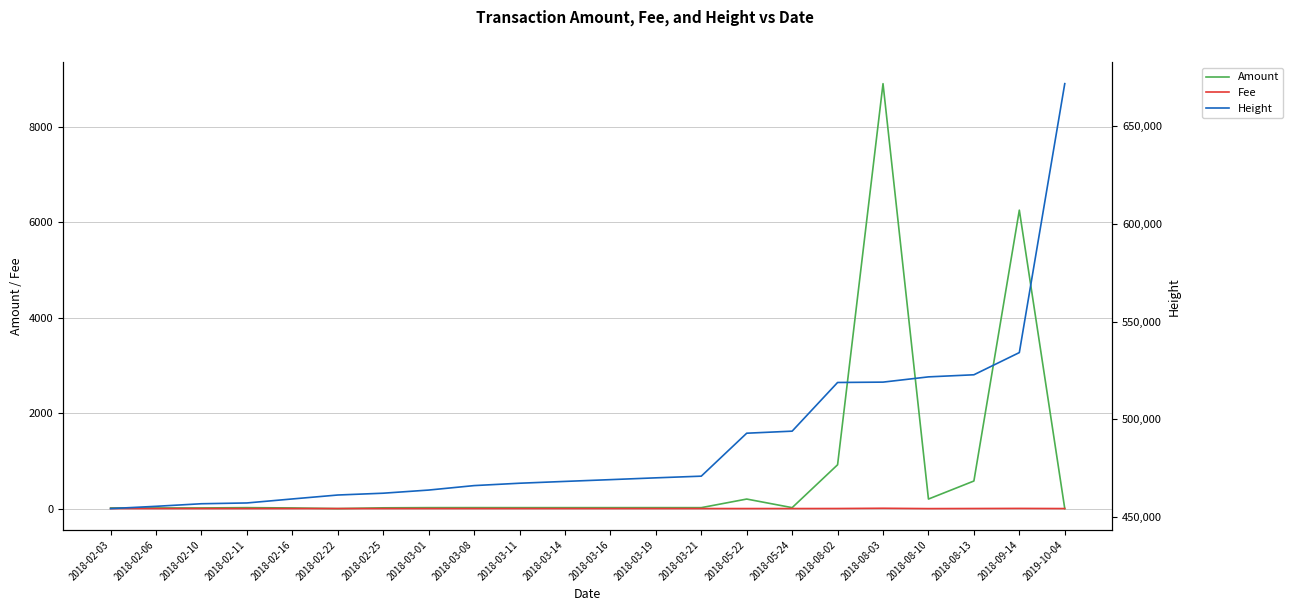

List the labels in order of Height value, largest first.

2019-10-04, 2018-09-14, 2018-08-13, 2018-08-10, 2018-08-03, 2018-08-02, 2018-05-24, 2018-05-22, 2018-03-21, 2018-03-19, 2018-03-16, 2018-03-14, 2018-03-11, 2018-03-08, 2018-03-01, 2018-02-25, 2018-02-22, 2018-02-16, 2018-02-11, 2018-02-10, 2018-02-06, 2018-02-03